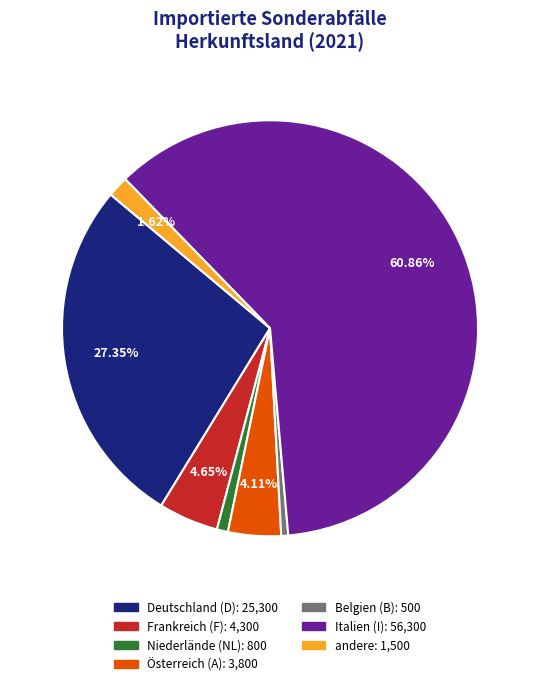

Which category accounts for the majority?

Italien (I)